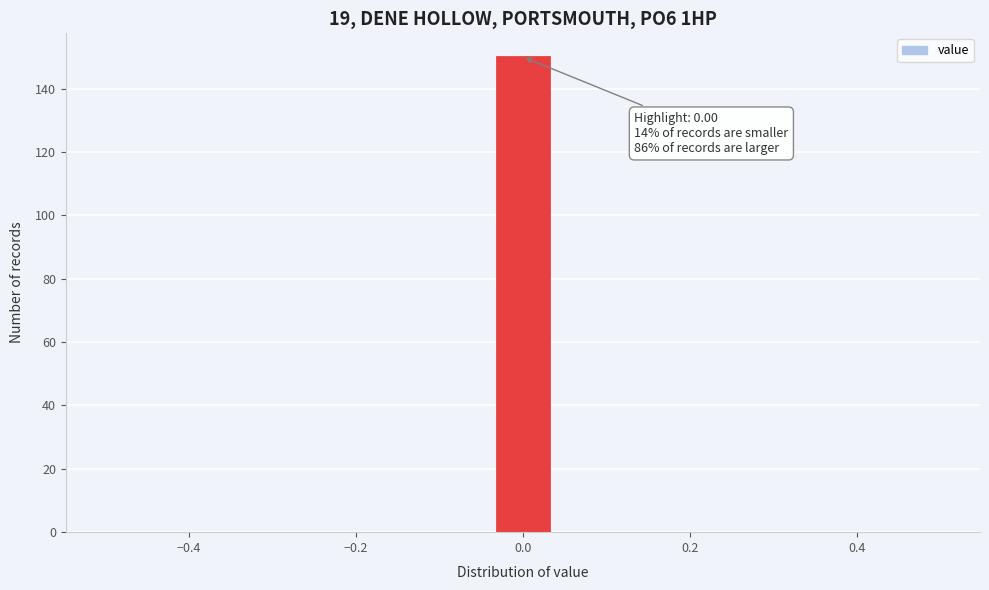

Read against the x-axis, roughly where is the centre of the tallest bar?

0.00